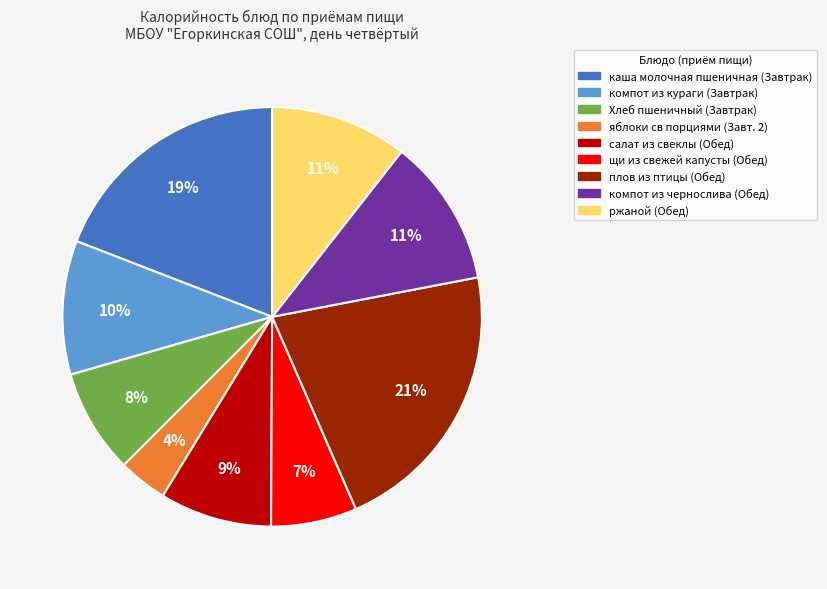

To the nearest percent, what is the average slice percentage?

11%